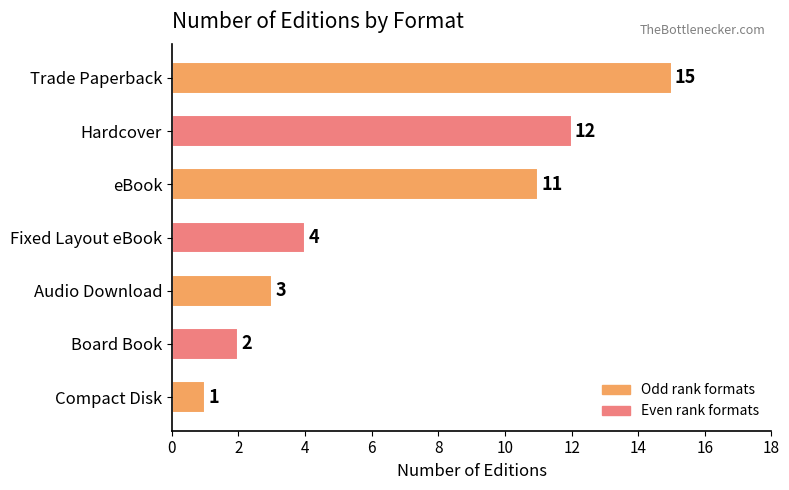

Which has a higher value, Audio Download or Trade Paperback?

Trade Paperback